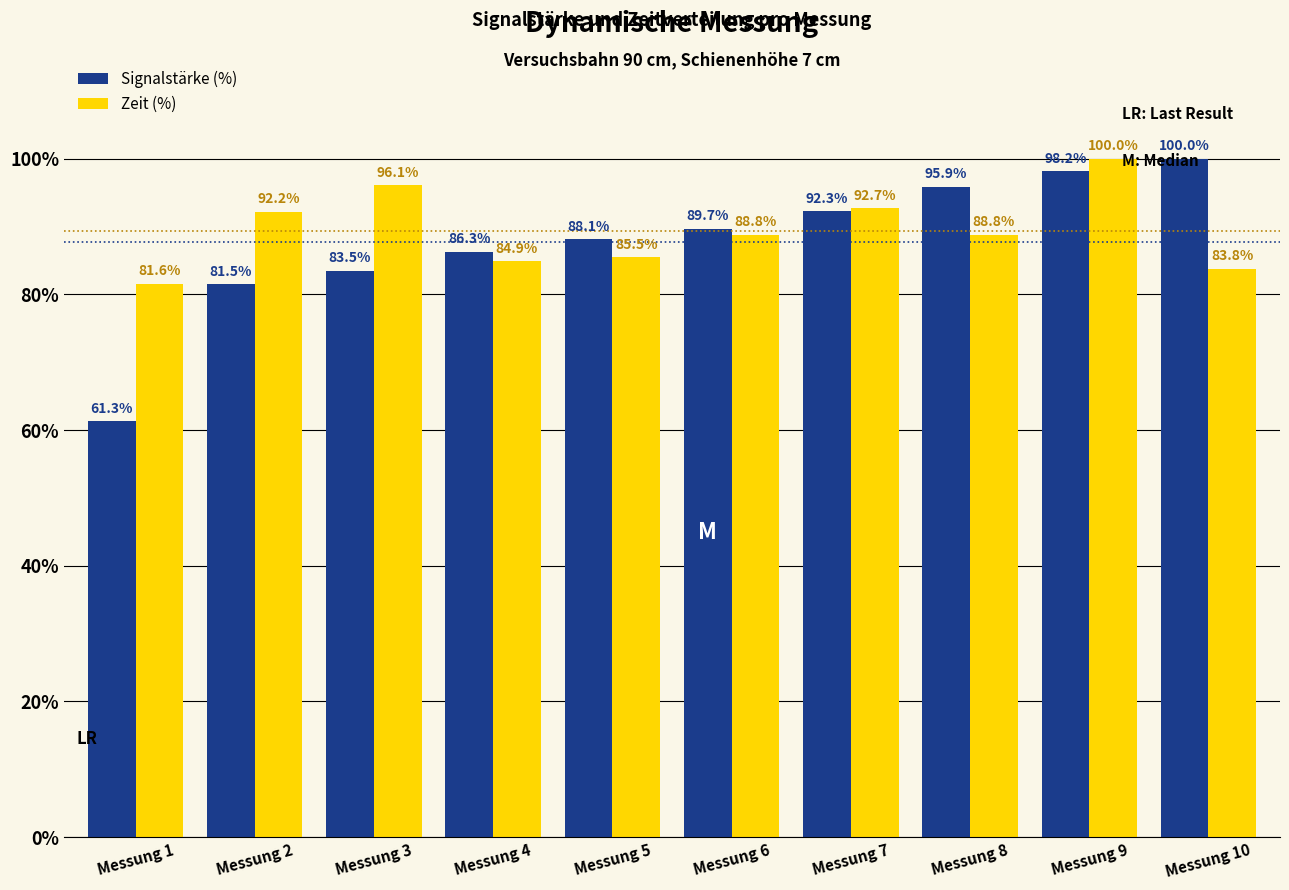

Which series changed the most between Messung 4 and Messung 6?

Zeit (%)